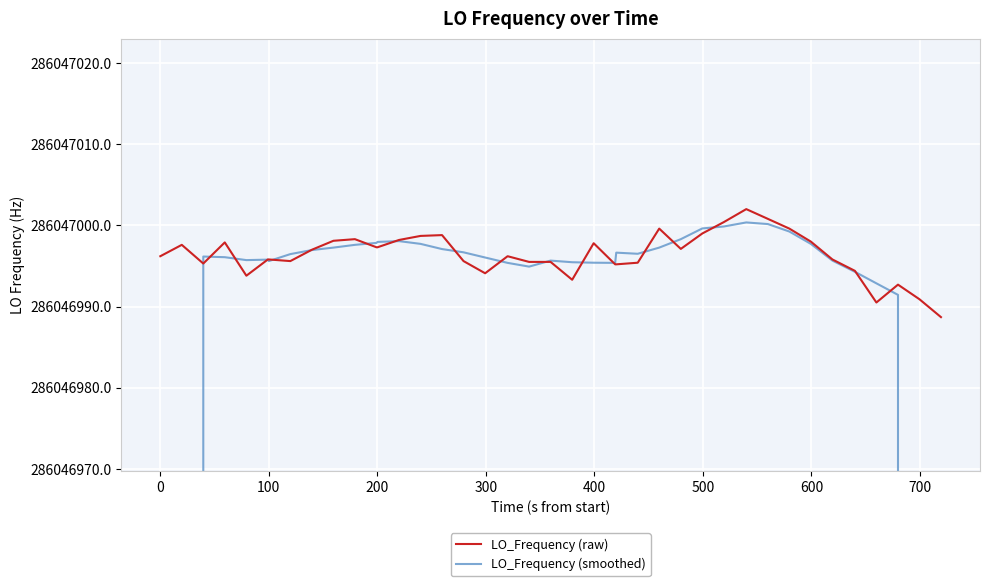

What is the sum of all LO_Frequency (raw) values?

11441879855.0